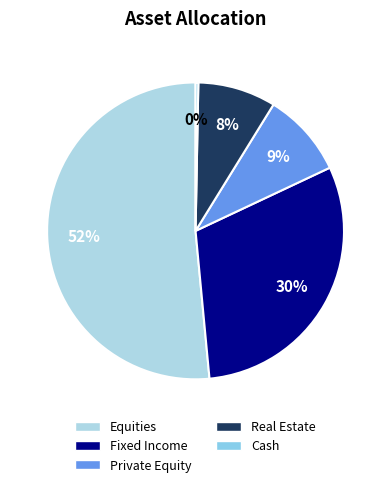

To the nearest percent, what portion does Private Equity represent?

9%